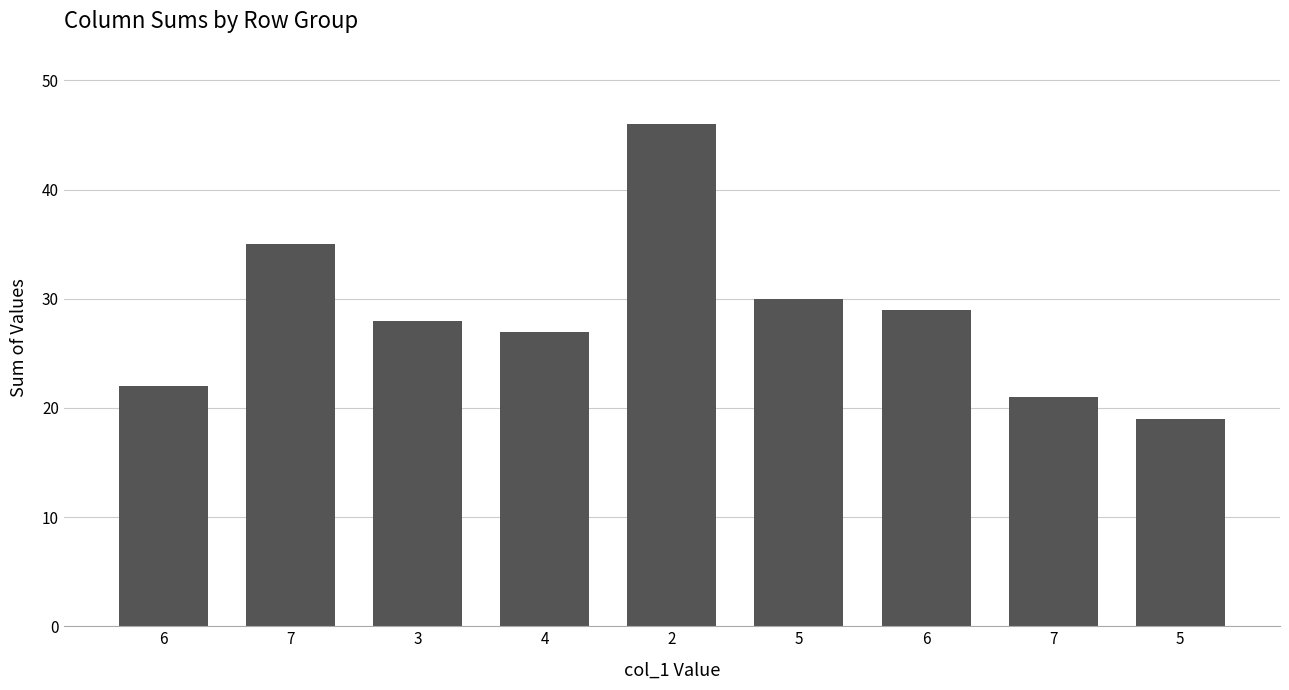

At which label is the value closest to 32?

5